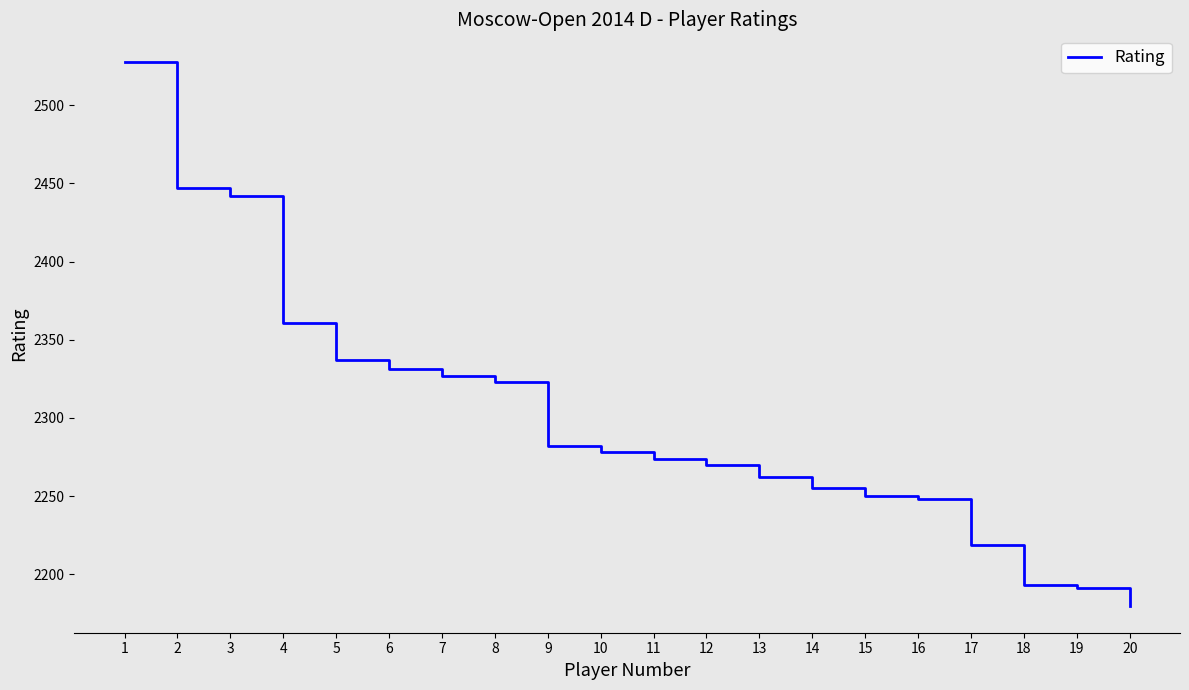

Reading left to right, transcribe all the data shown in this chart.

1=2528	2=2447	3=2442	4=2361	5=2337	6=2331	7=2327	8=2323	9=2282	10=2278	11=2274	12=2270	13=2262	14=2255	15=2250	16=2248	17=2219	18=2193	19=2191	20=2180